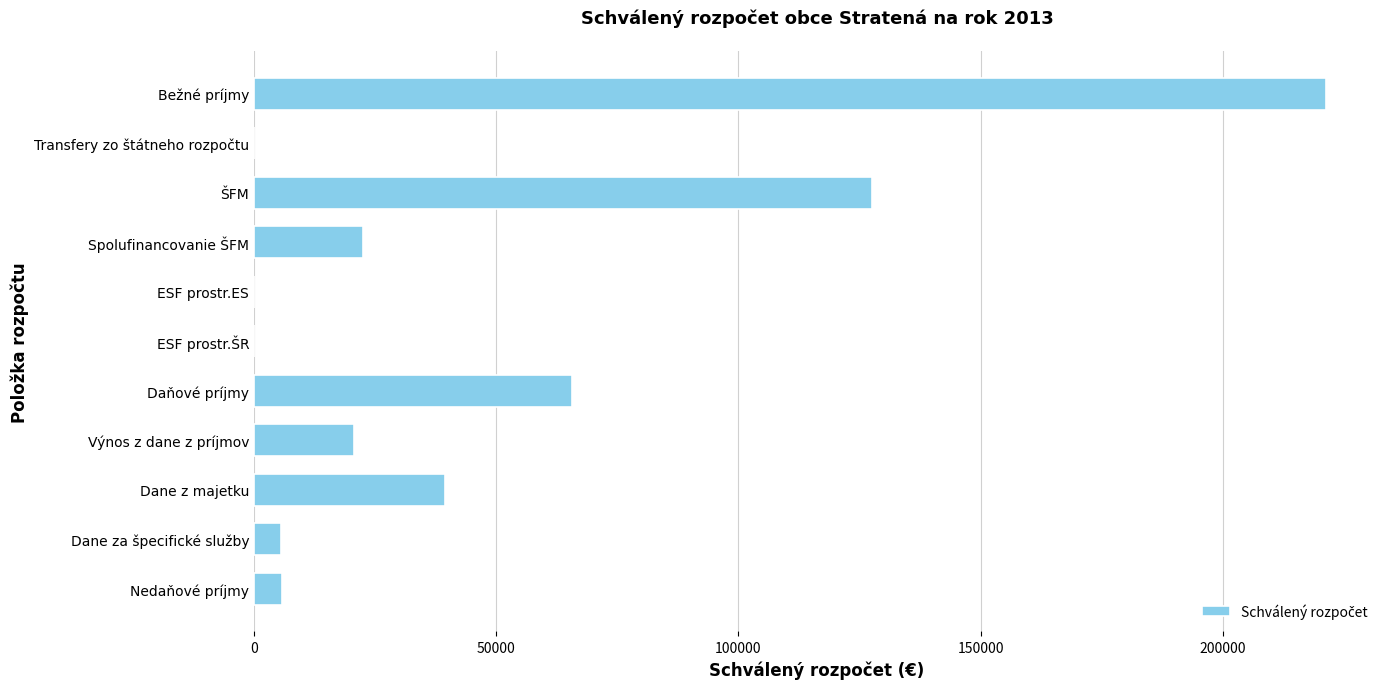

What is the sum of all values?

508470